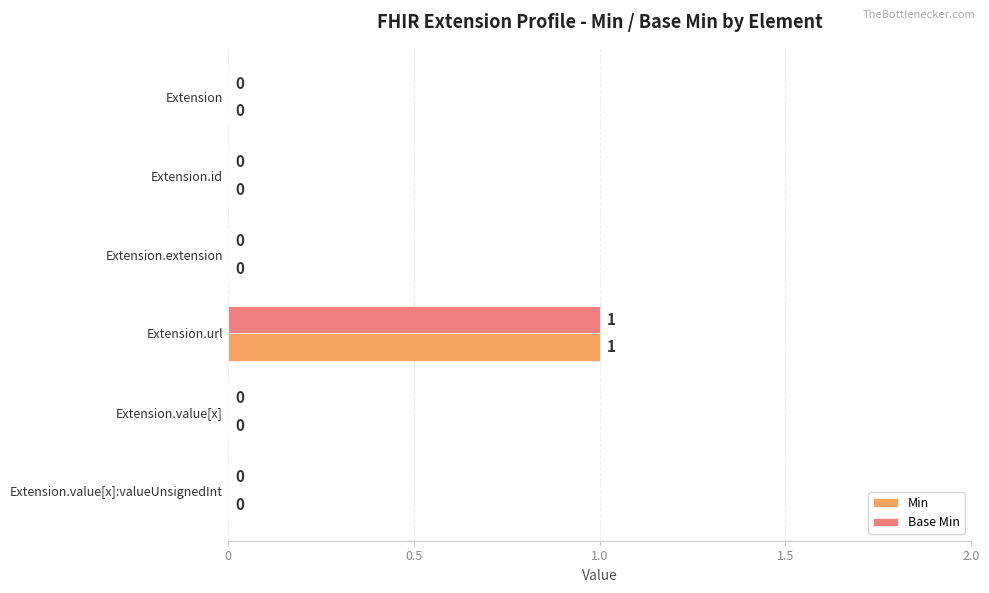

The value of Min at Extension.extension is 0. True or false?

True